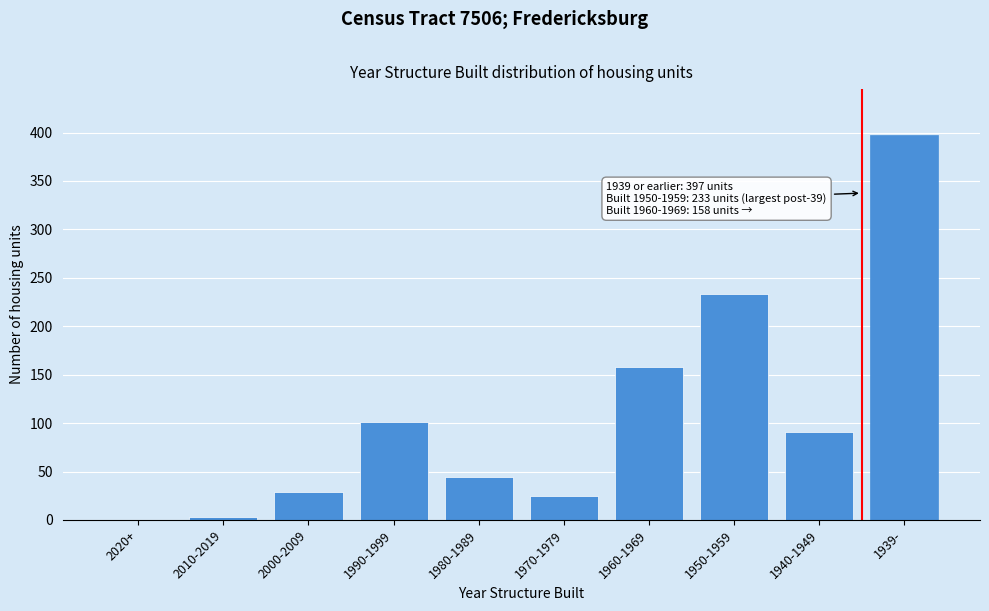

Reading right to left, what are all the values shown in this chart?

1939-=397	1940-1949=91	1950-1959=233	1960-1969=158	1970-1979=25	1980-1989=44	1990-1999=101	2000-2009=29	2010-2019=3	2020+=0